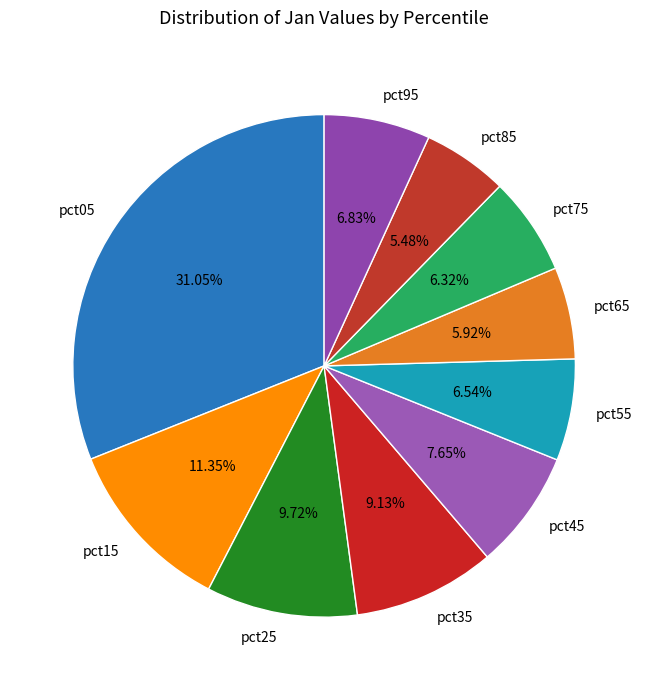

Is pct65 the majority of the pie?

No